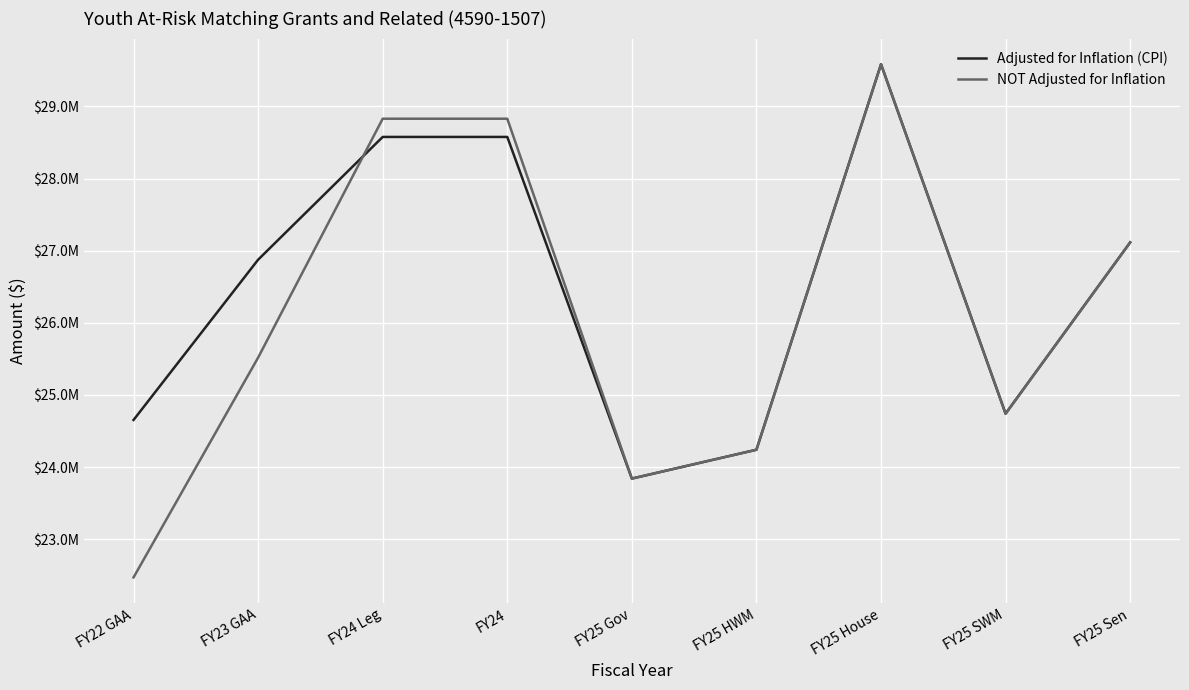

At FY25 House, list the series in order from smallest to largest.

Adjusted for Inflation (CPI), NOT Adjusted for Inflation